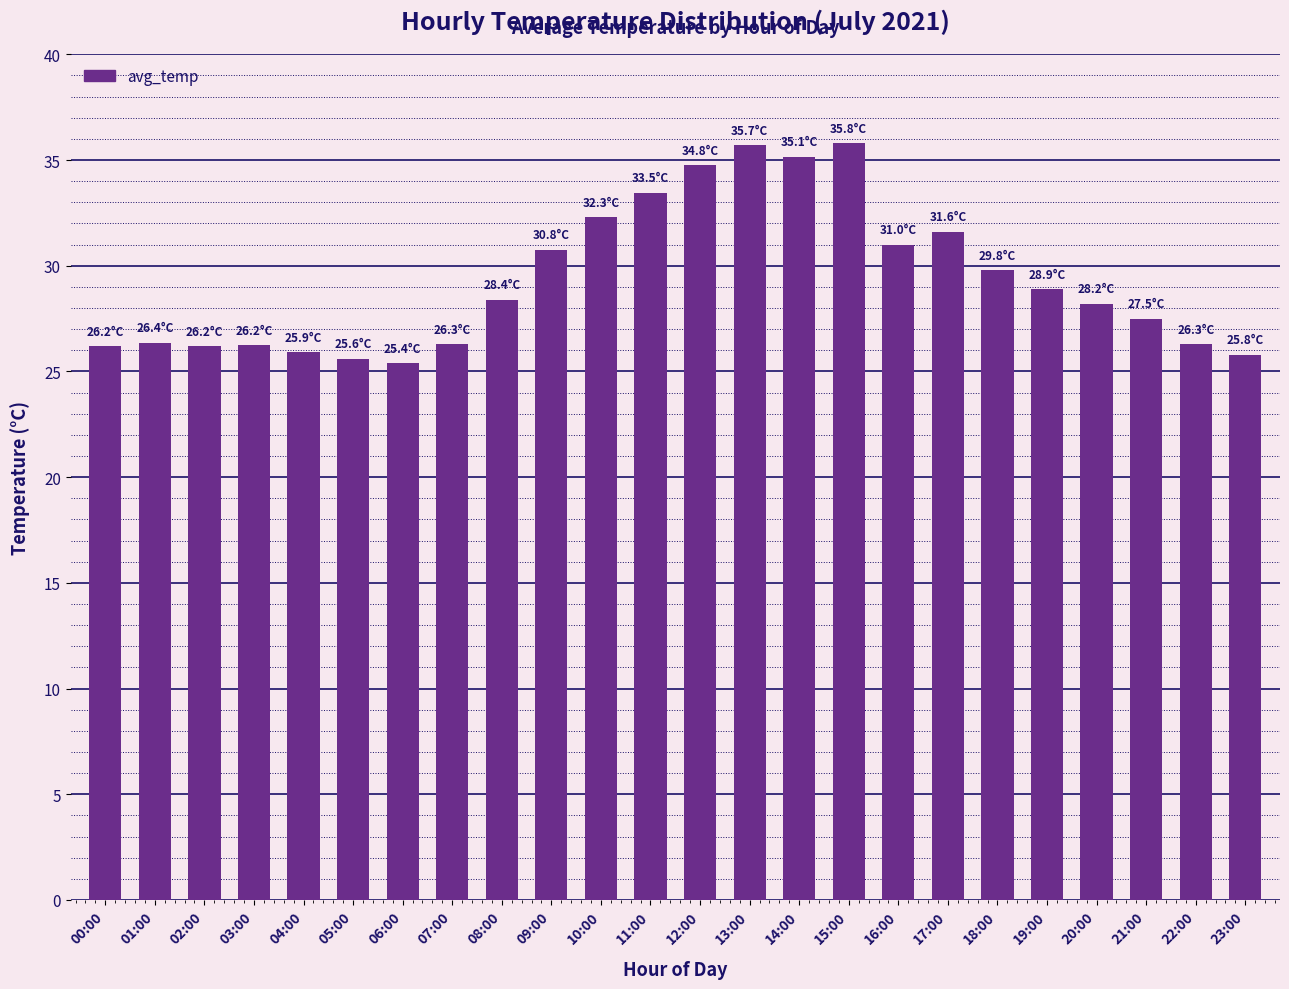

What is the ratio of the value at 03:00 to the value at 08:00?

0.9